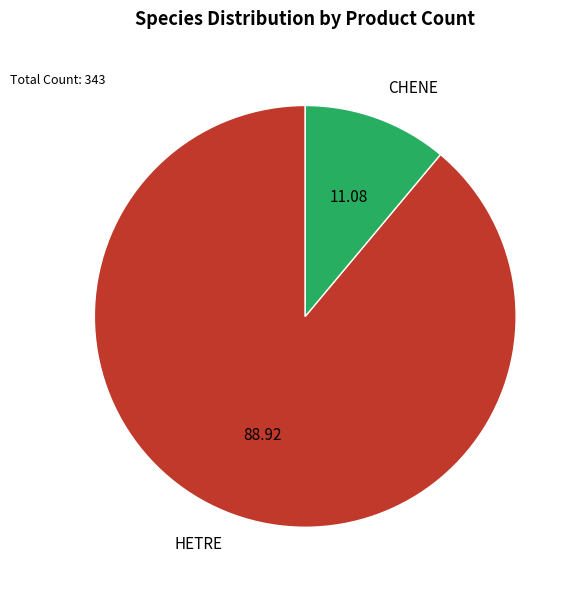

What is the smallest slice in the pie chart?

CHENE